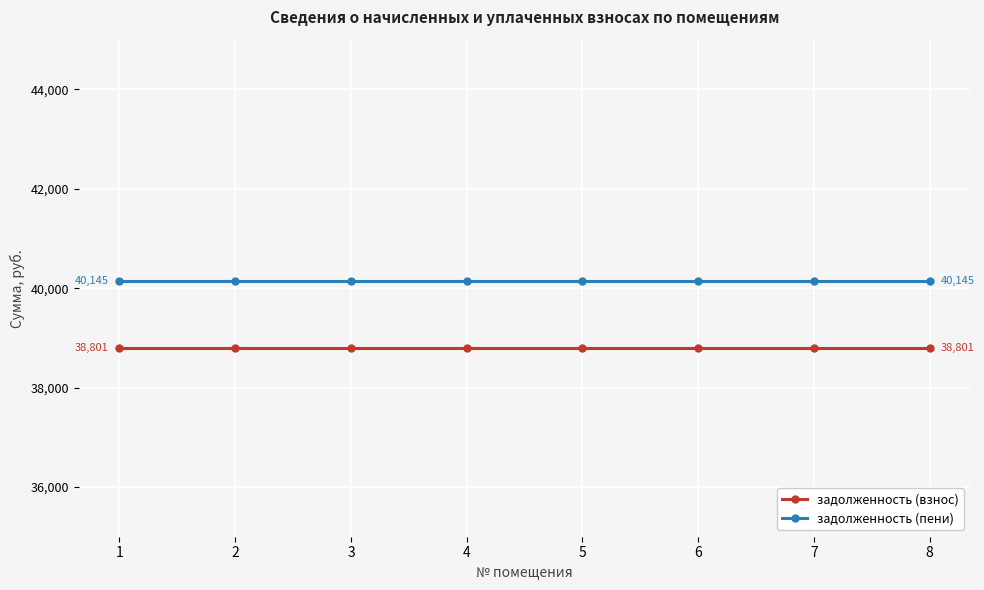

The задолженность (пени) series shows 70824.1 at 1. True or false?

False